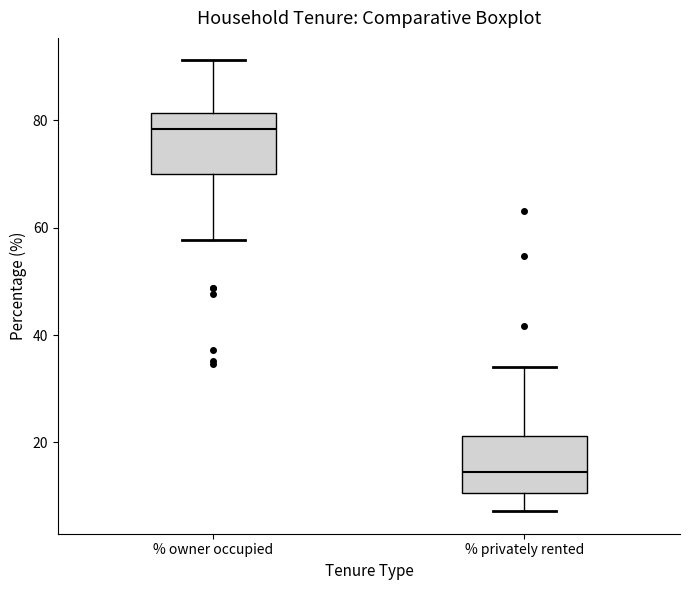

Reading left to right, transcribe this box plot: for each box, give where its median line is, the range the box spans, and where its two whiskers end, as read against the y-axis. The values are not printed on the chart, so give them approximately, as read against the axis.

% owner occupied: median 78, box 70 to 82, whiskers 58 to 92
% privately rented: median 14, box 10 to 22, whiskers 8 to 34